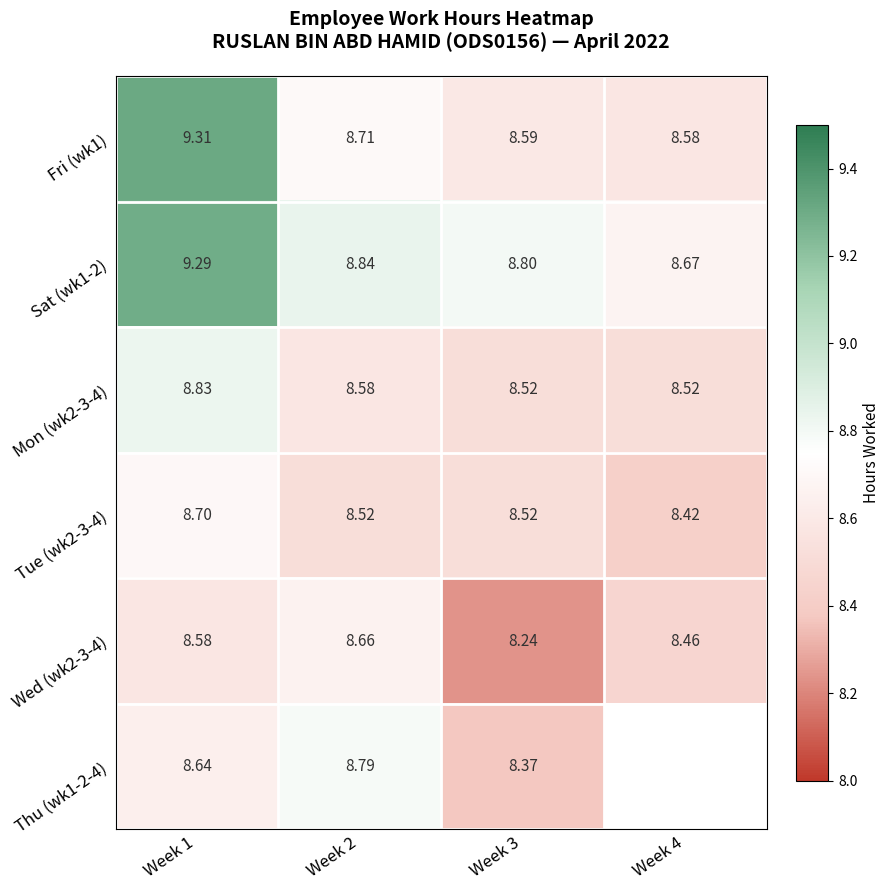

Is the value of Tue (wk2-3-4) at Week 1 greater than the value of Sat (wk1-2) at Week 4?

Yes